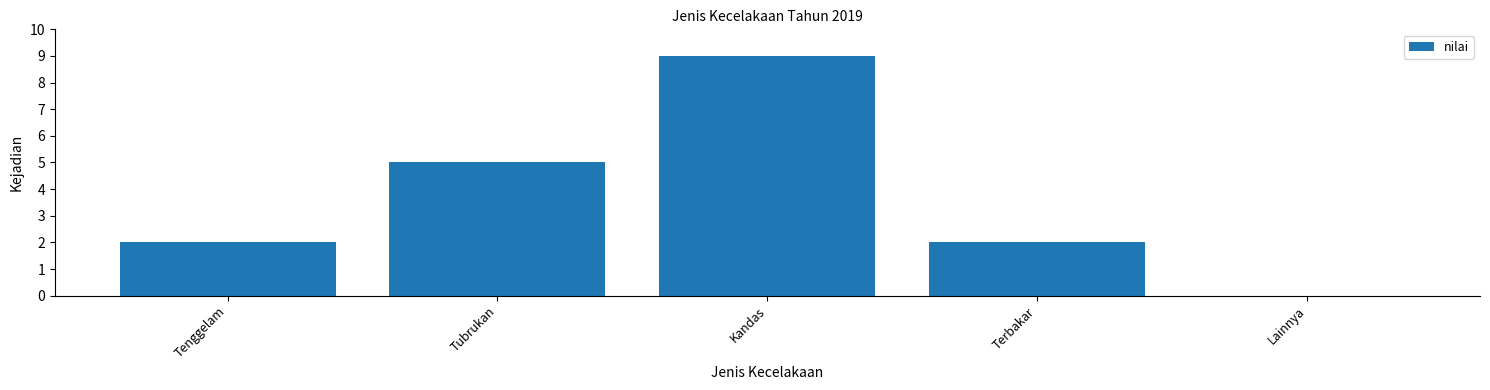

The value at Tubrukan is 8. True or false?

False